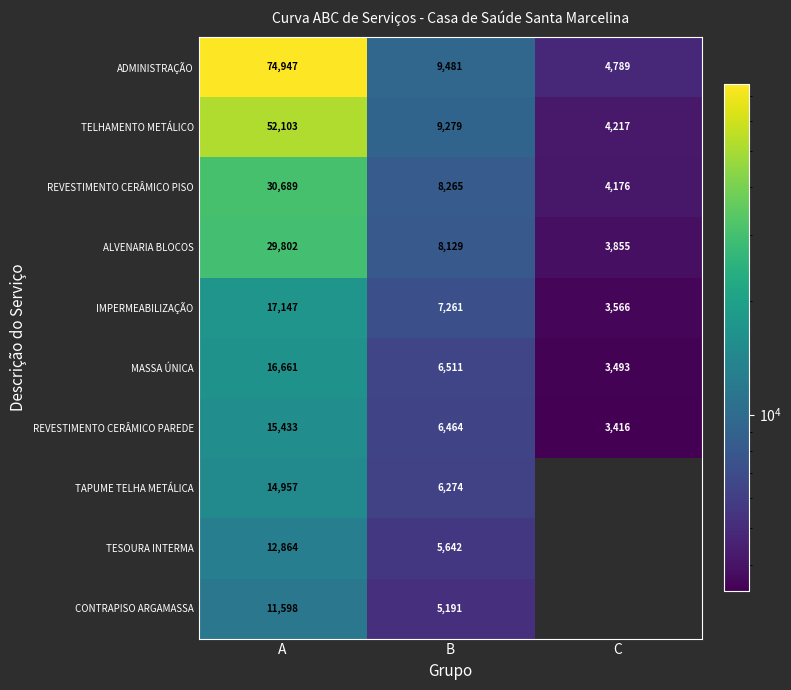

Rank the series at A from lowest to highest value.

CONTRAPISO ARGAMASSA, TESOURA INTERMA, TAPUME TELHA METÁLICA, REVESTIMENTO CERÂMICO PAREDE, MASSA ÚNICA, IMPERMEABILIZAÇÃO, ALVENARIA BLOCOS, REVESTIMENTO CERÂMICO PISO, TELHAMENTO METÁLICO, ADMINISTRAÇÃO